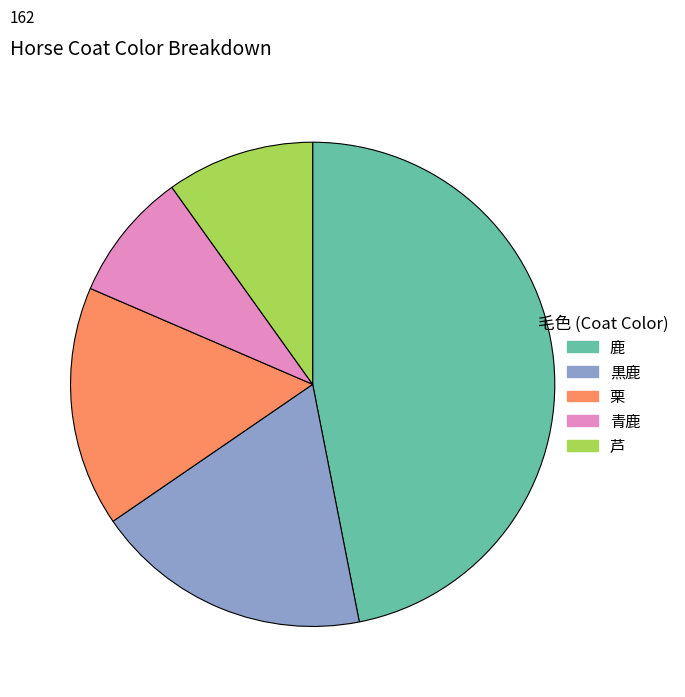

What is the smallest slice in the pie chart?

青鹿